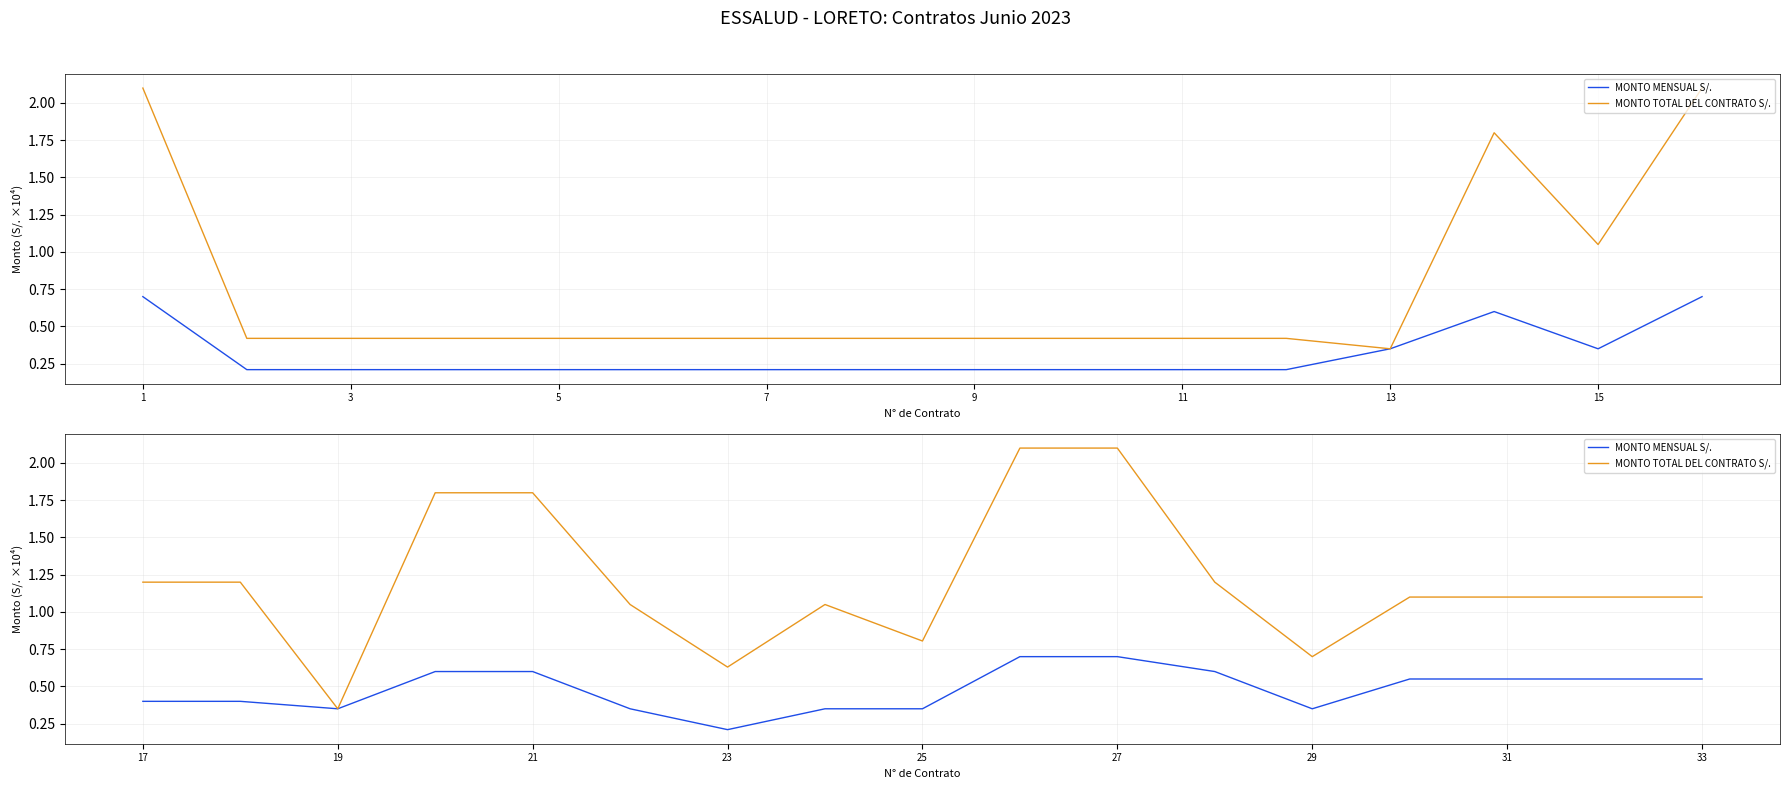

True or false: MONTO TOTAL DEL CONTRATO S/. and MONTO MENSUAL S/. cross at least once.

False